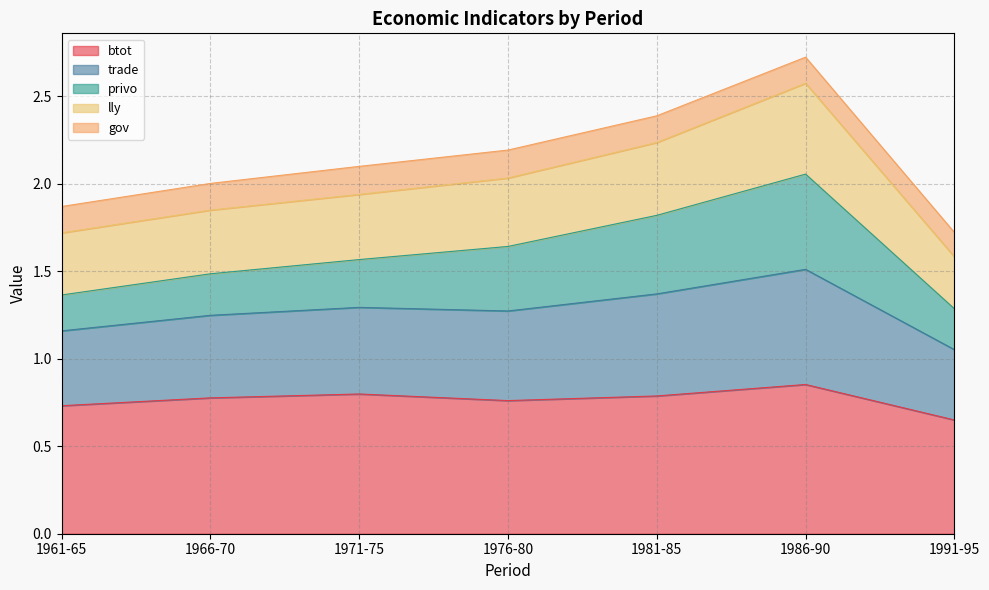

What is the total value across all series at 1986-90?

2.7